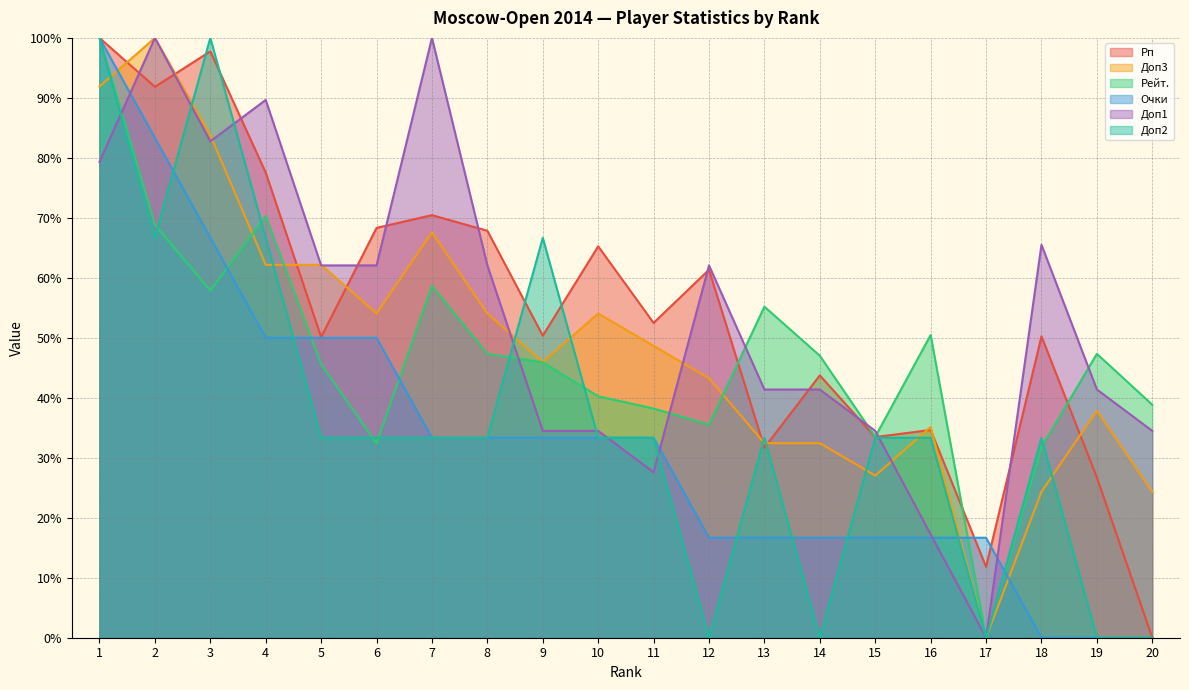

How many distinct data groups are displayed?

6